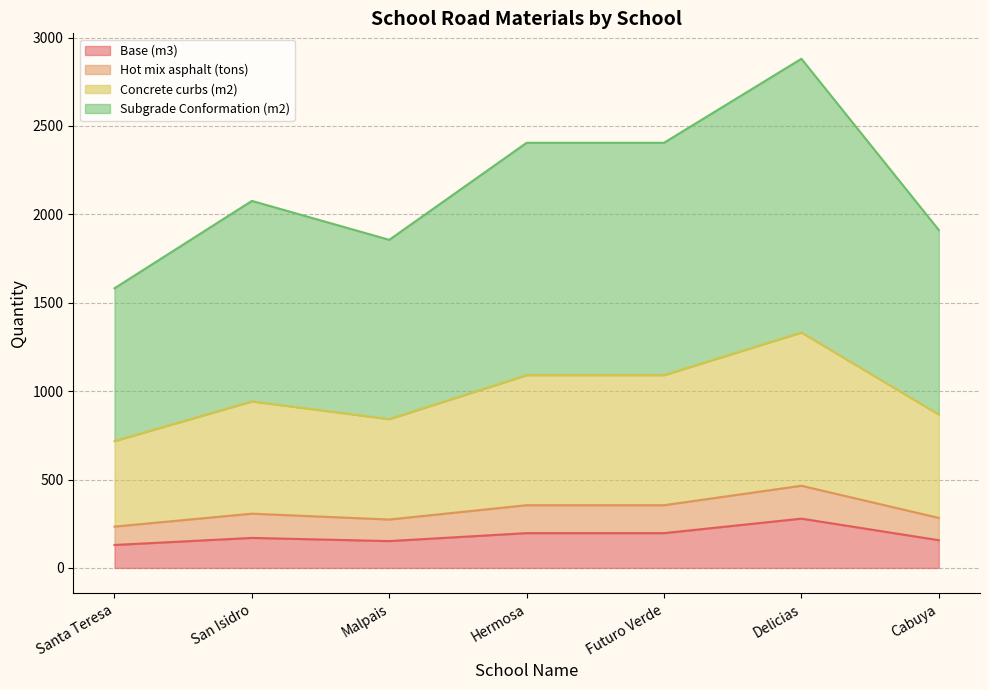

The value of Base (m3) at Hermosa is 197.0. True or false?

True